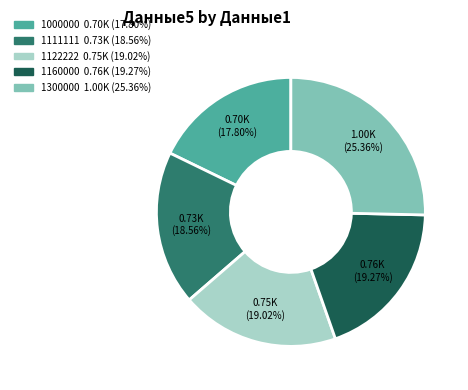

Does any single category account for the majority?

No